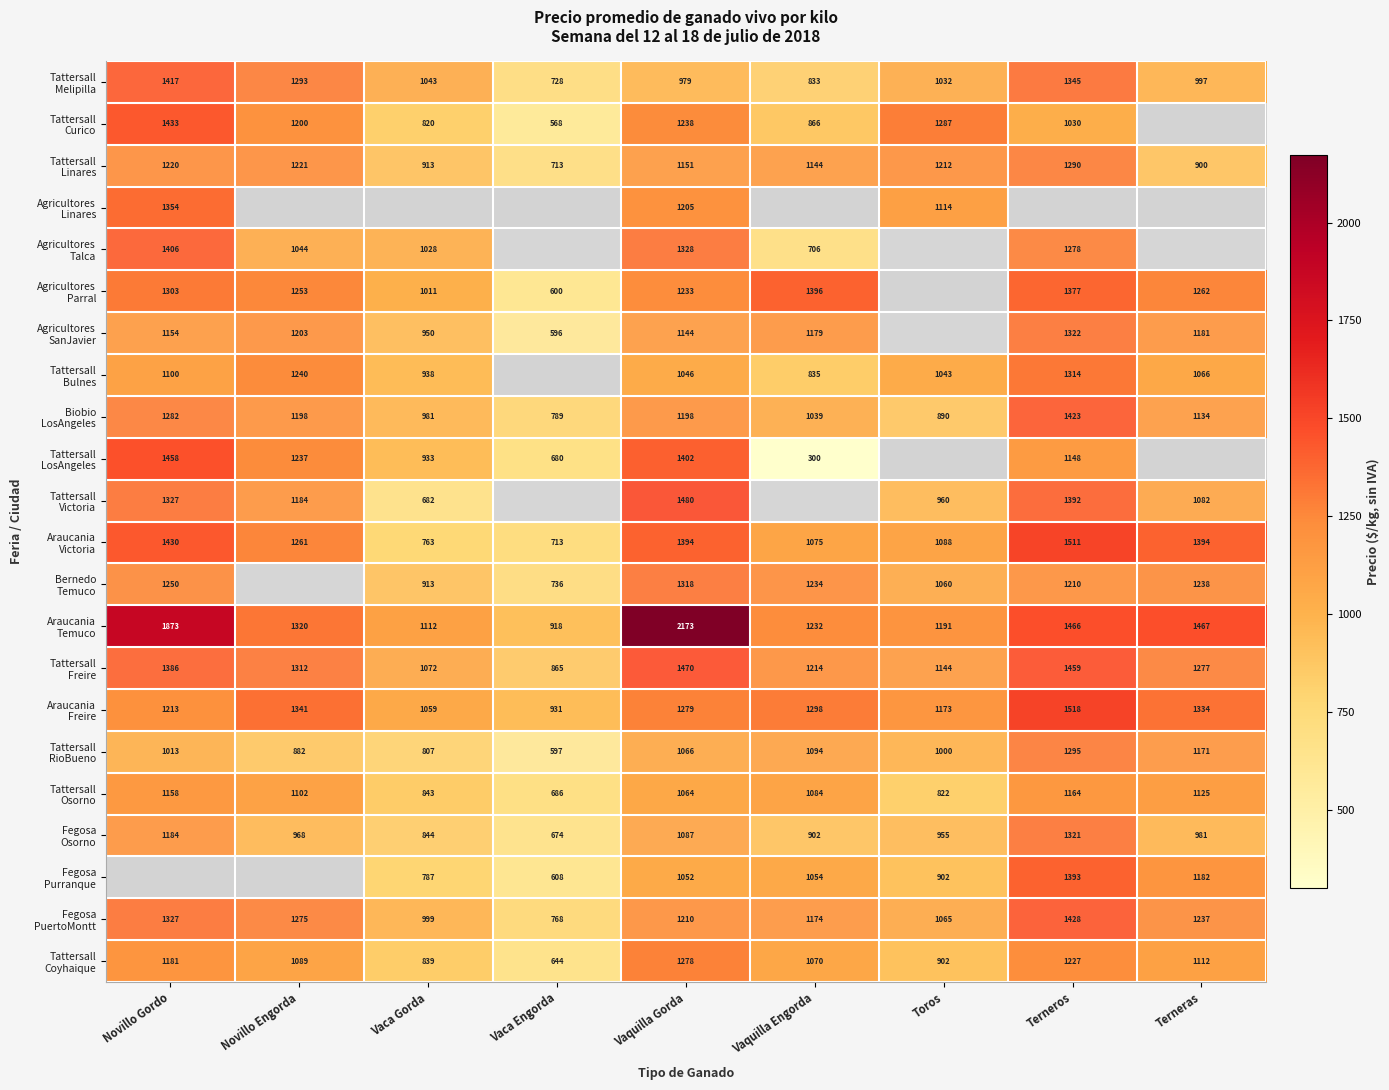

What is the minimum value for Araucania Victoria?

712.8